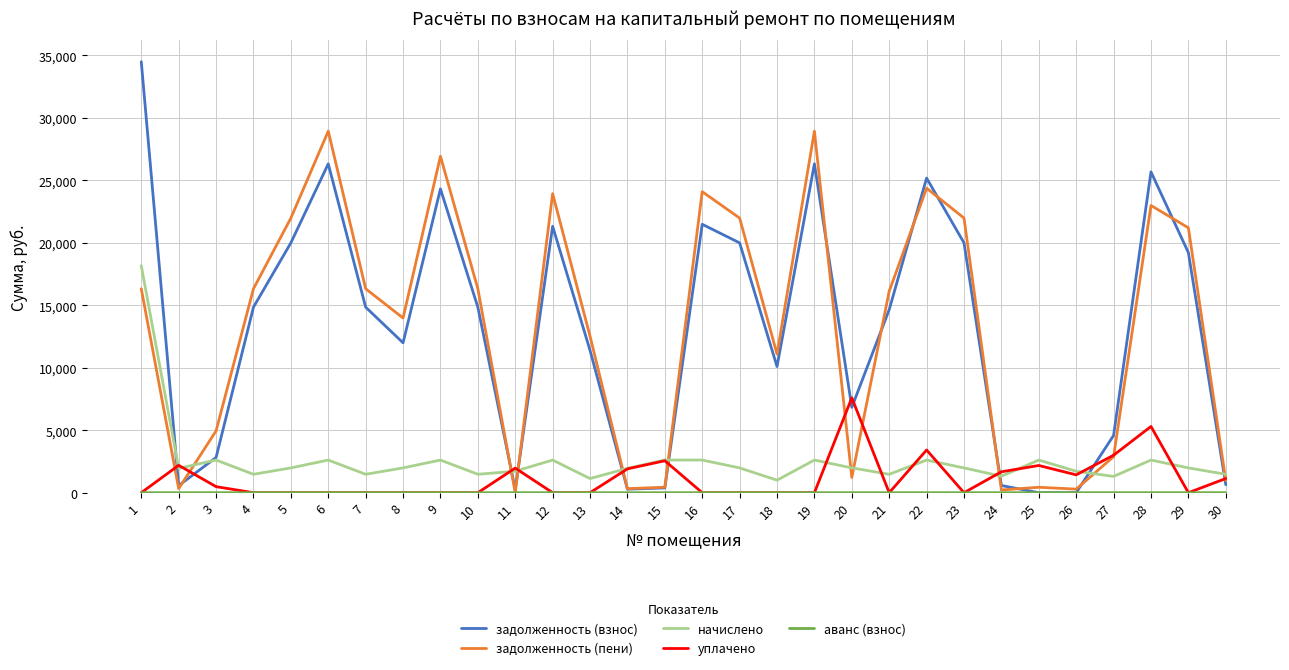

What is the approximate value of начислено at 27?

1302.6